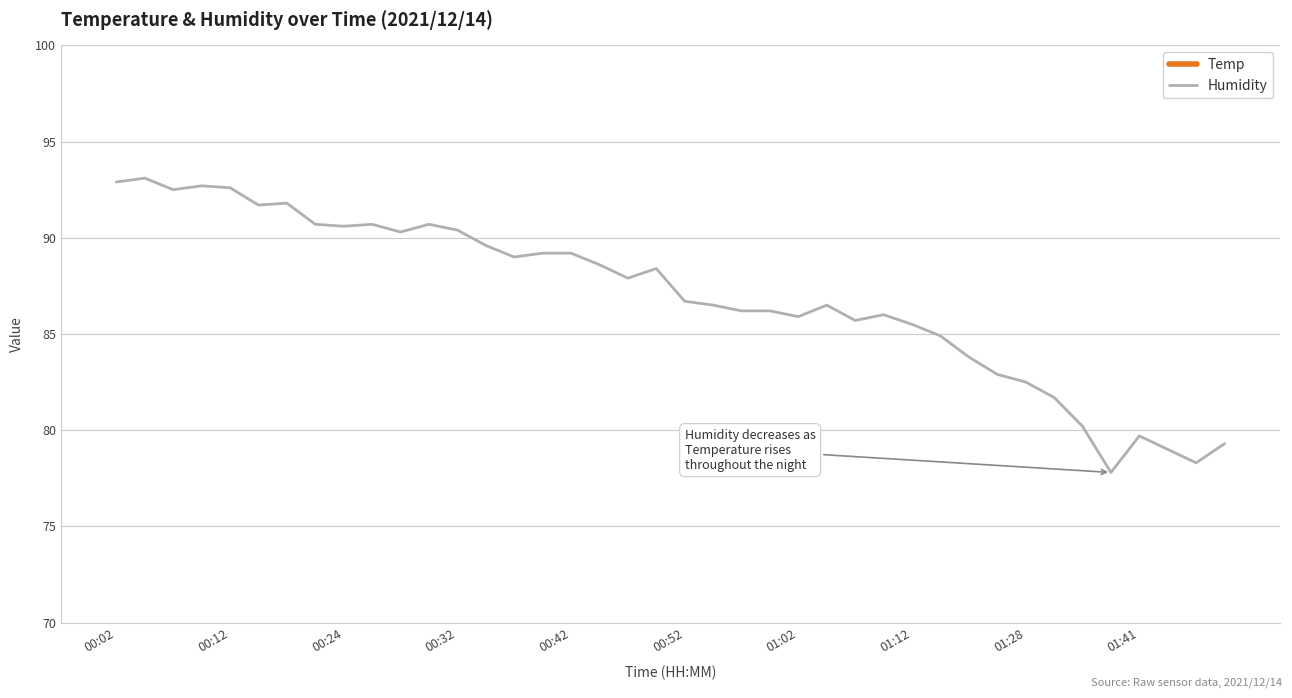

True or false: Humidity and Temp cross at least once.

False